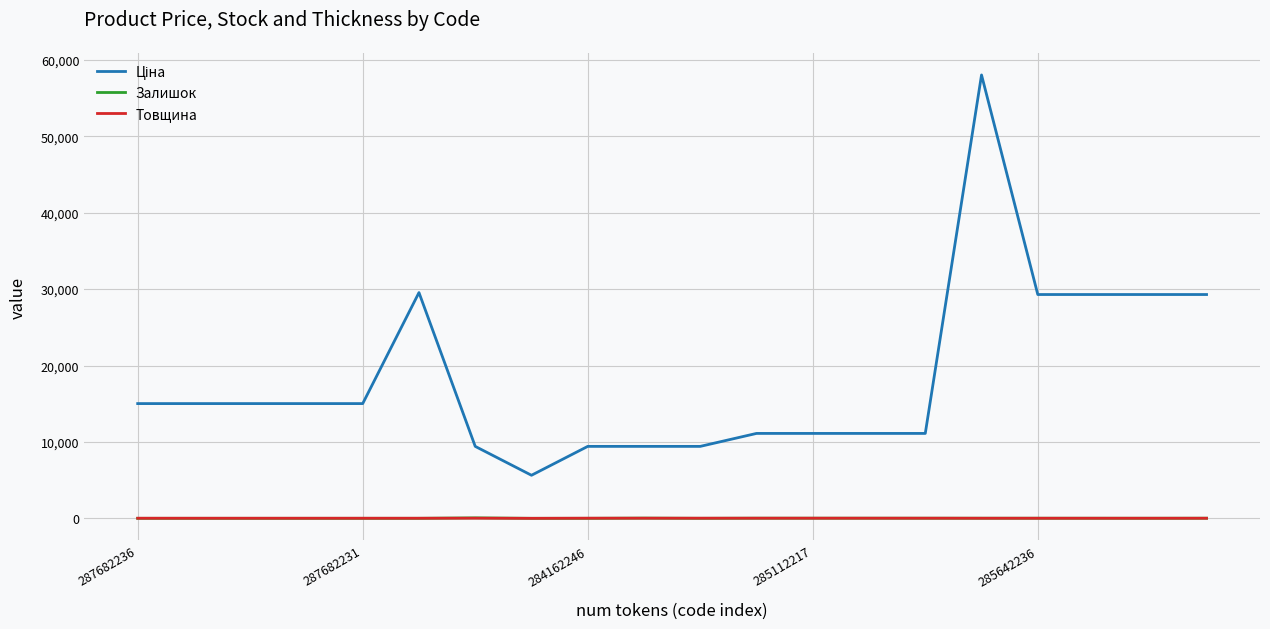

Is this an area chart (filled region under the line)?

No